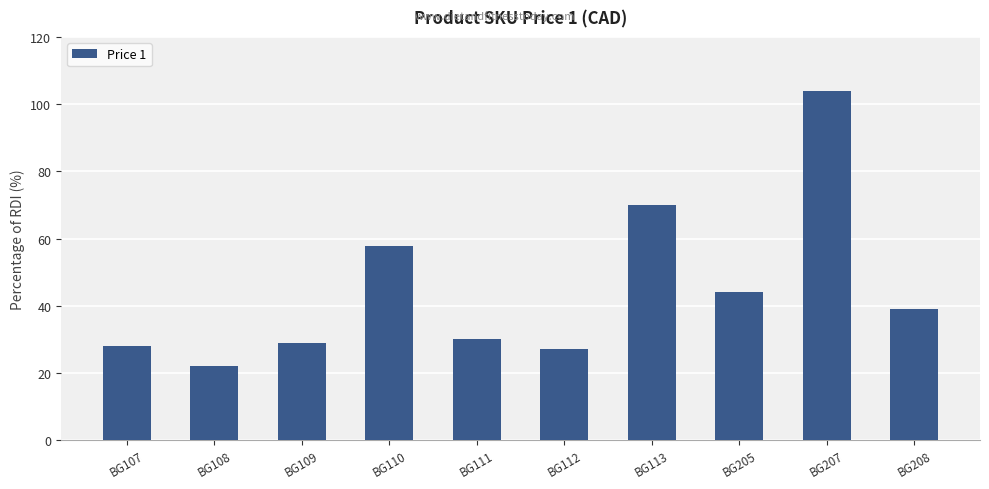

What is the change in value from BG111 to BG113?

+40.0